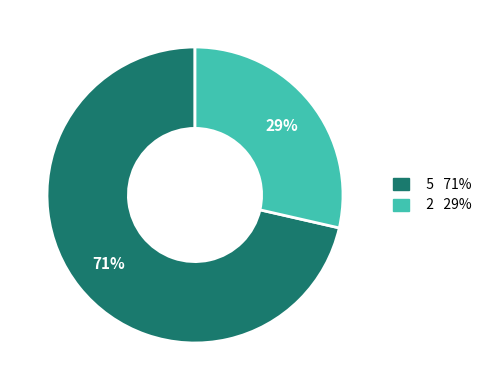

To the nearest percent, what is the average slice percentage?

50%